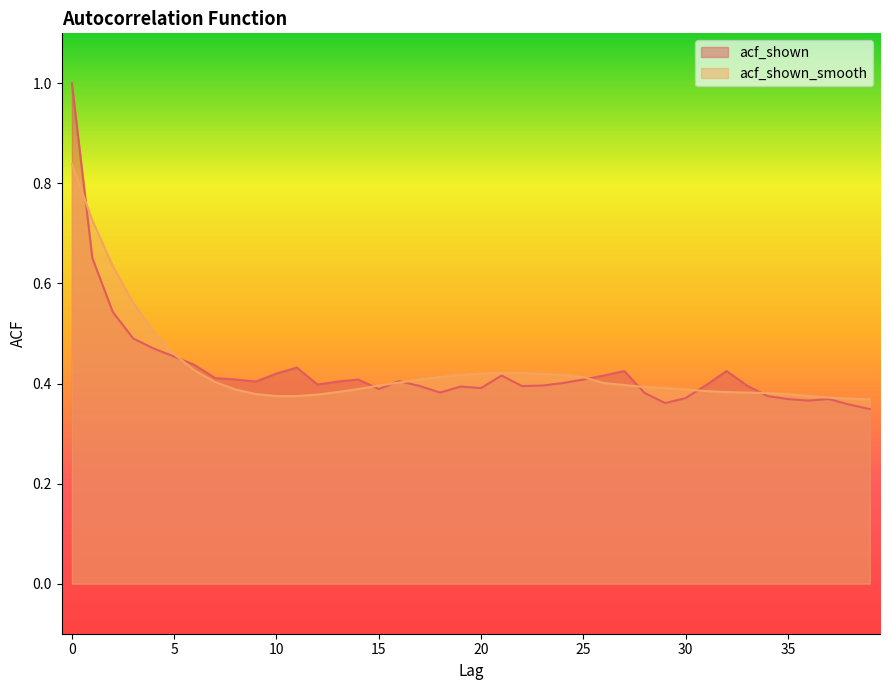

What is the minimum value shown in the chart?

0.3